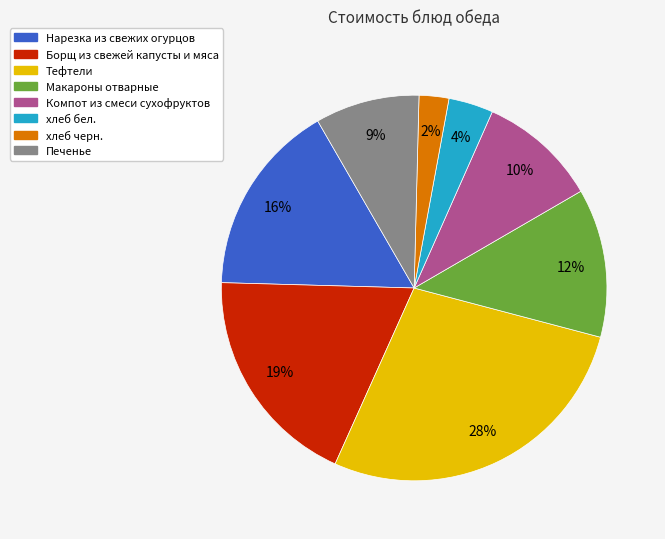

The Печенье slice represents 9% of the pie. True or false?

True